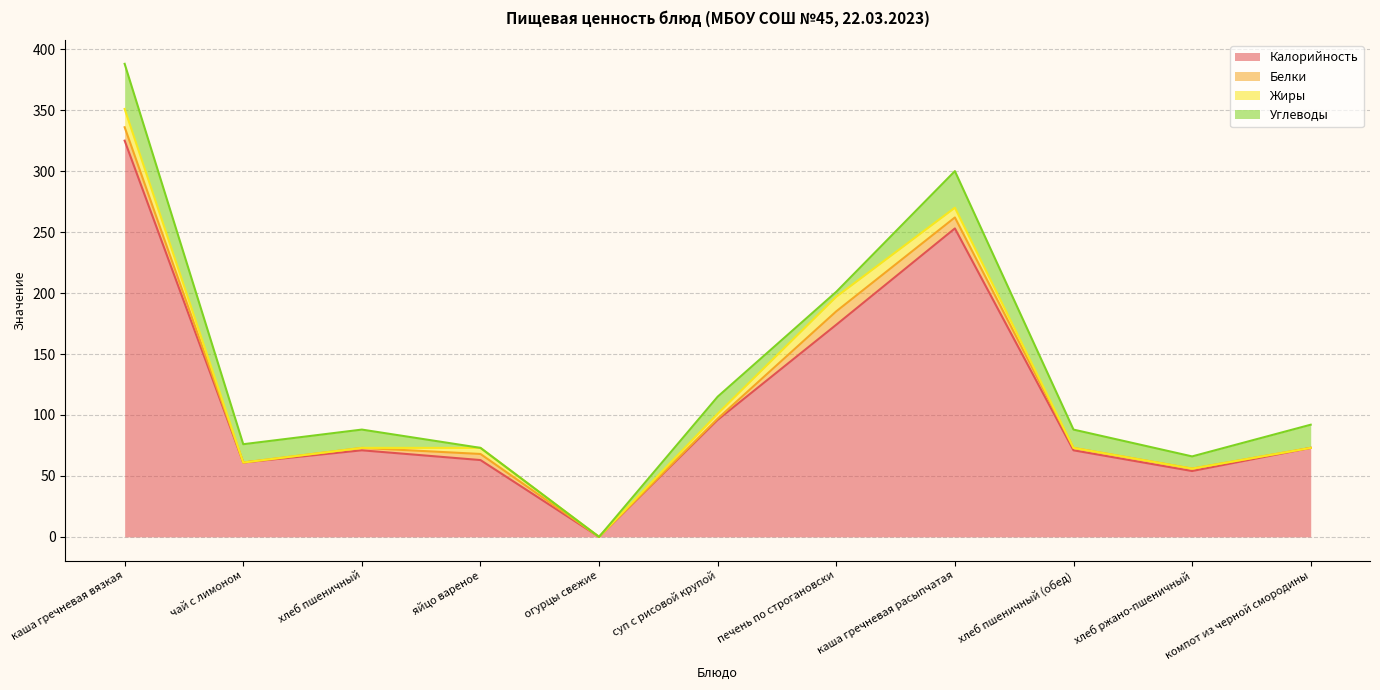

In Жиры, how many points are higher than both neighbors (excluding endpoints)?

2